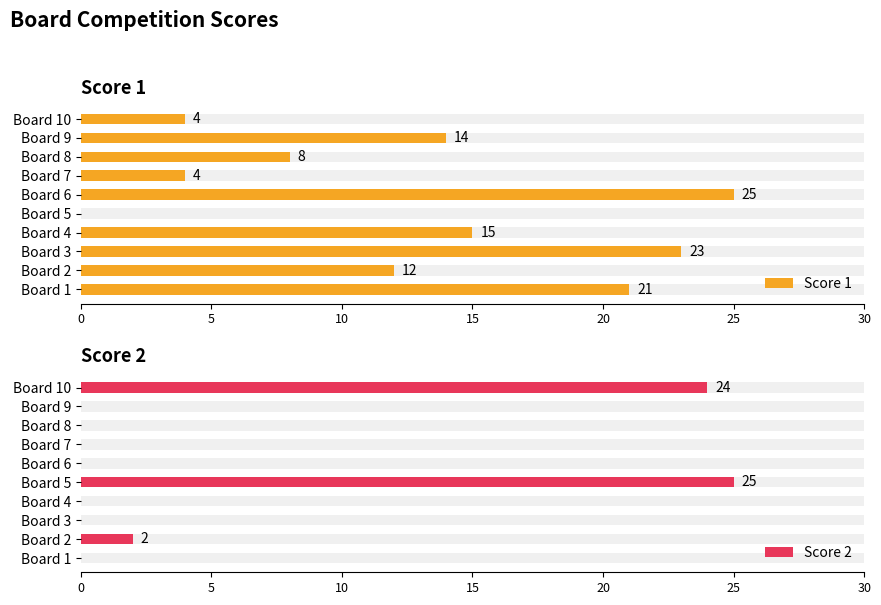

Reading right to left, extract all data points from this chart.

Score 1: 4	14	8	4	25	0	15	23	12	21
Score 2: 24	0	0	0	0	25	0	0	2	0